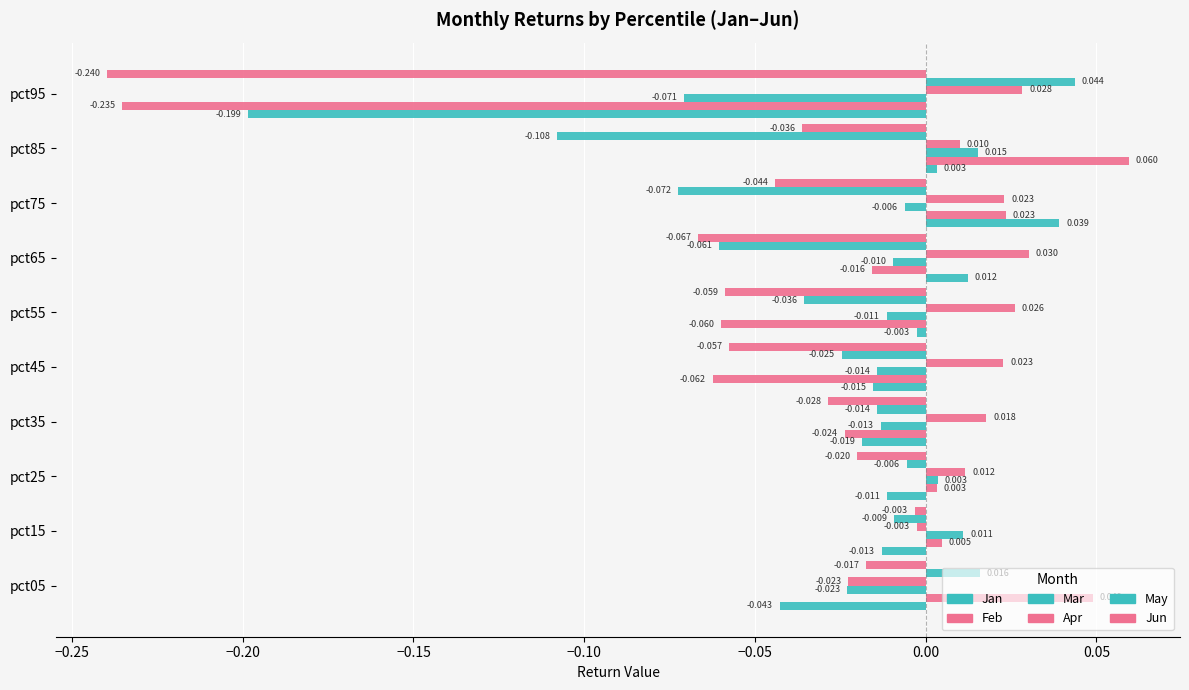

How many data points in Apr are less than 0?

2